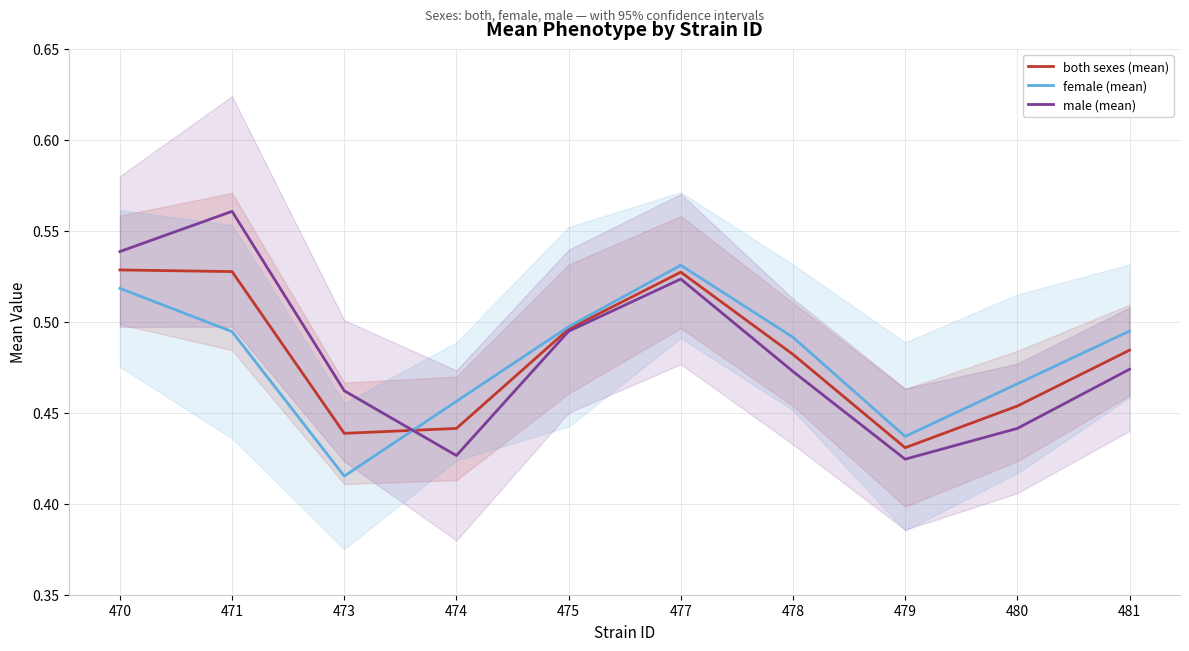

Which category has the highest value across all series?

471